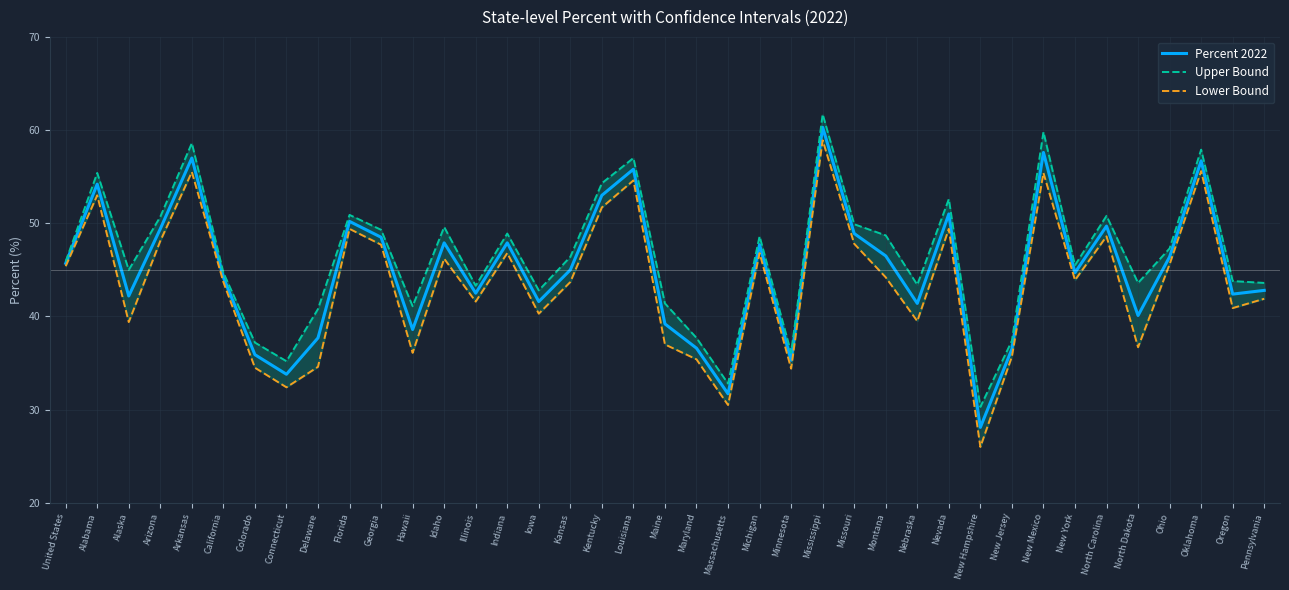

Reading left to right, what are all the values shown in this chart?

Percent 2022: 45.7	54.2	42.2	49.4	57.0	44.2	35.9	33.8	37.7	50.2	48.5	38.6	47.9	42.5	47.9	41.6	45.0	53.0	55.8	39.2	36.6	31.7	47.7	35.3	60.3	48.9	46.5	41.4	51.0	28.1	36.5	57.6	44.7	49.7	40.1	46.4	56.7	42.4	42.8
Upper Bound: 45.9	55.4	45.0	50.7	58.6	44.7	37.2	35.2	40.8	50.9	49.3	41.1	49.6	43.3	48.9	42.8	46.4	54.3	57.0	41.4	37.7	32.8	48.6	36.1	61.7	49.9	48.7	43.4	52.6	30.3	37.4	59.8	45.5	50.8	43.6	47.3	57.9	43.8	43.6
Lower Bound: 45.4	53.0	39.4	48.1	55.5	43.7	34.5	32.4	34.6	49.4	47.7	36.1	46.2	41.6	46.8	40.3	43.7	51.7	54.6	37.0	35.4	30.5	46.8	34.4	58.9	47.8	44.2	39.5	49.4	26.0	35.7	55.4	43.9	48.6	36.7	45.6	55.6	40.9	41.9